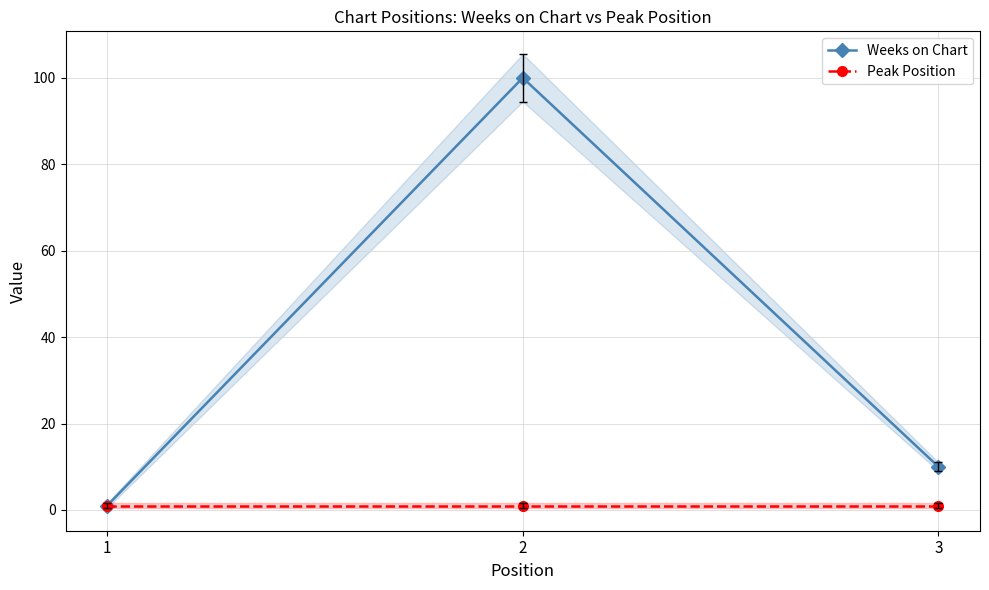

List the labels in order of Weeks on Chart value, largest first.

2, 3, 1